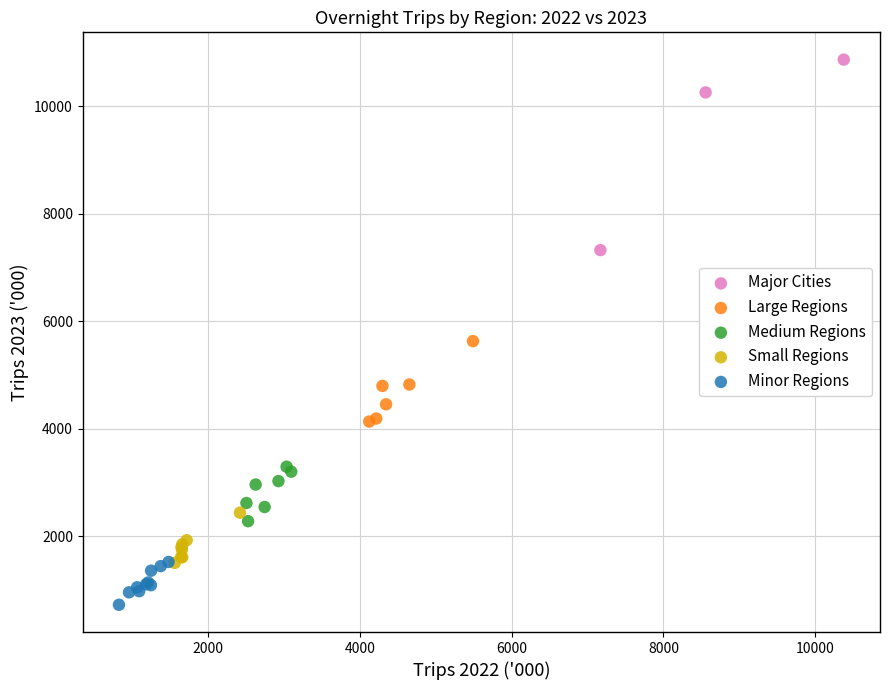

Which series reaches the minimum Y coordinate?

Minor Regions